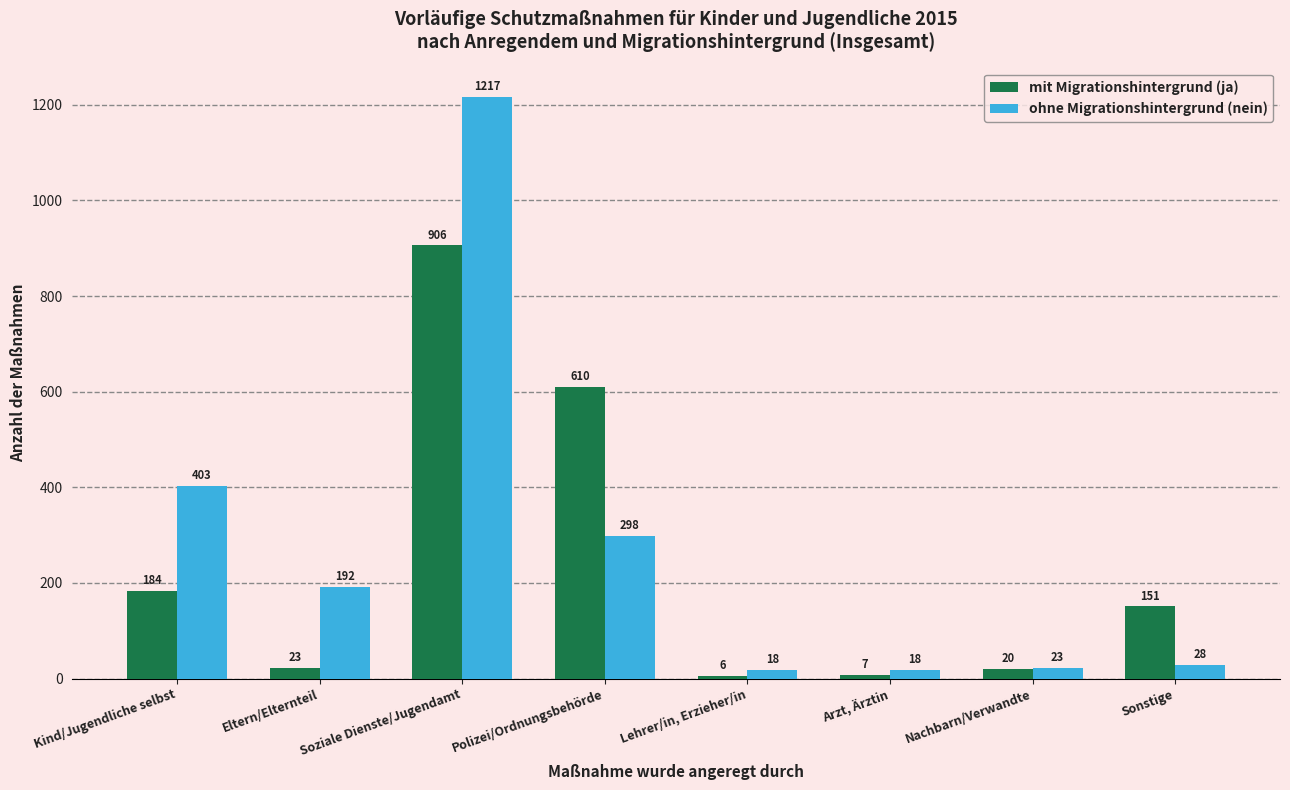

Is it true that mit Migrationshintergrund (ja) equals 7 at Arzt, Ärztin?

True